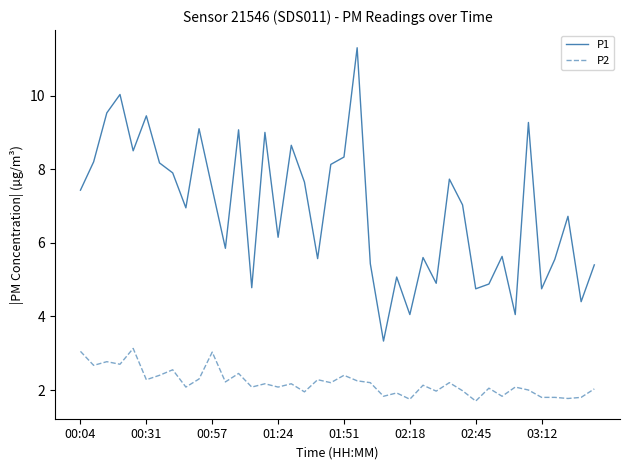

What is the average value of the P2 series?

2.2